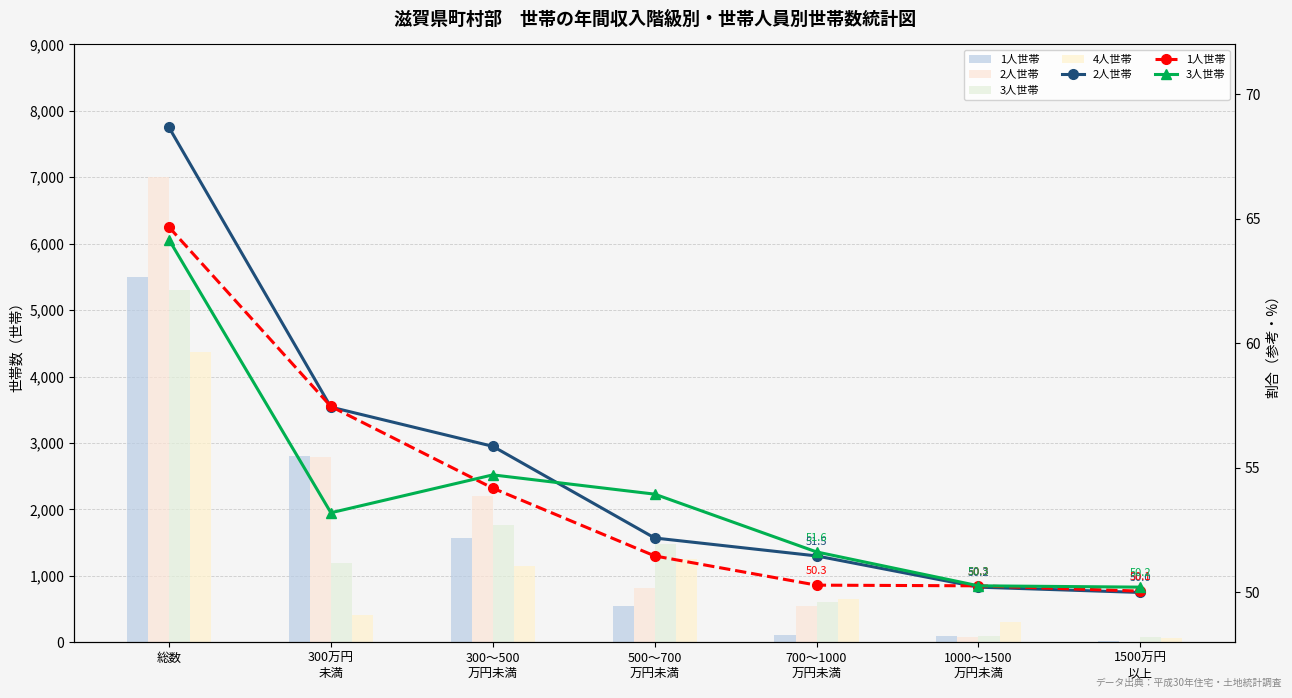

How many data points in 2人世帯 are above 820?

3